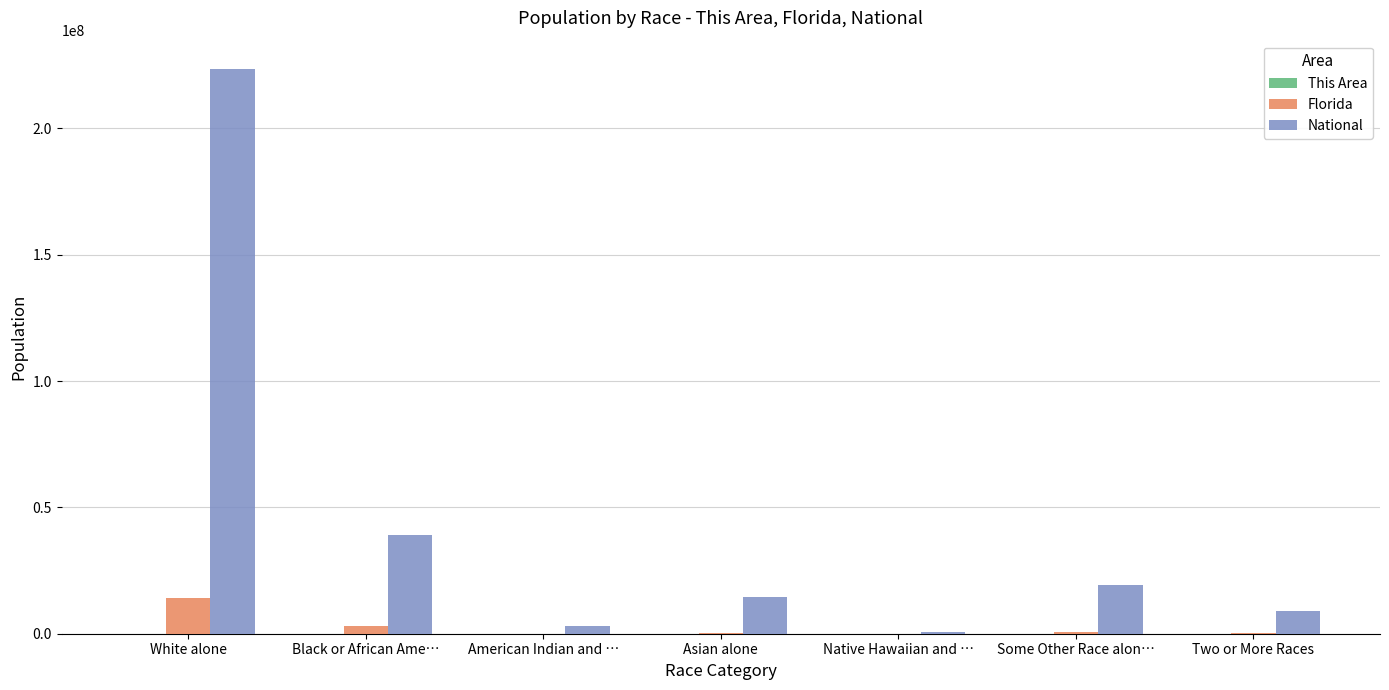

At which label does Florida reach its peak?

White alone